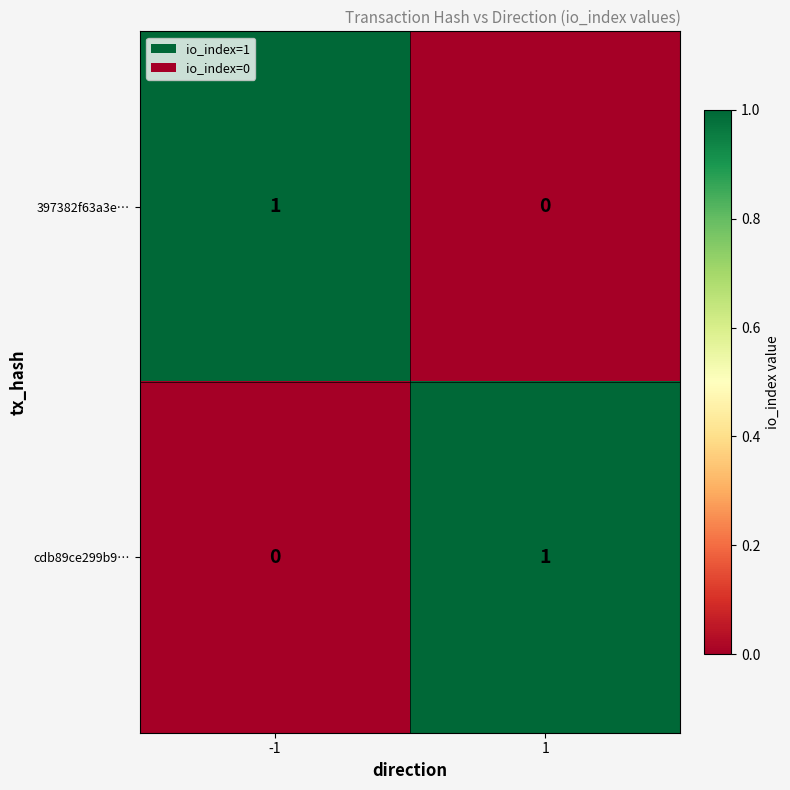

Rank the categories by 397382f63a3e… value from highest to lowest.

-1, 1